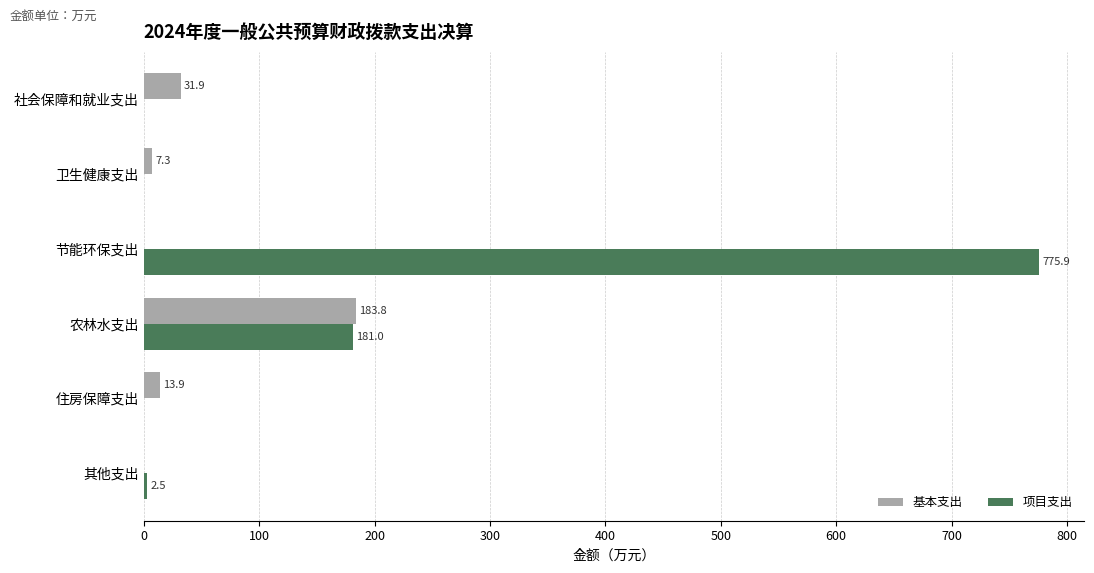

Which category has the highest value in the 基本支出 series?

农林水支出